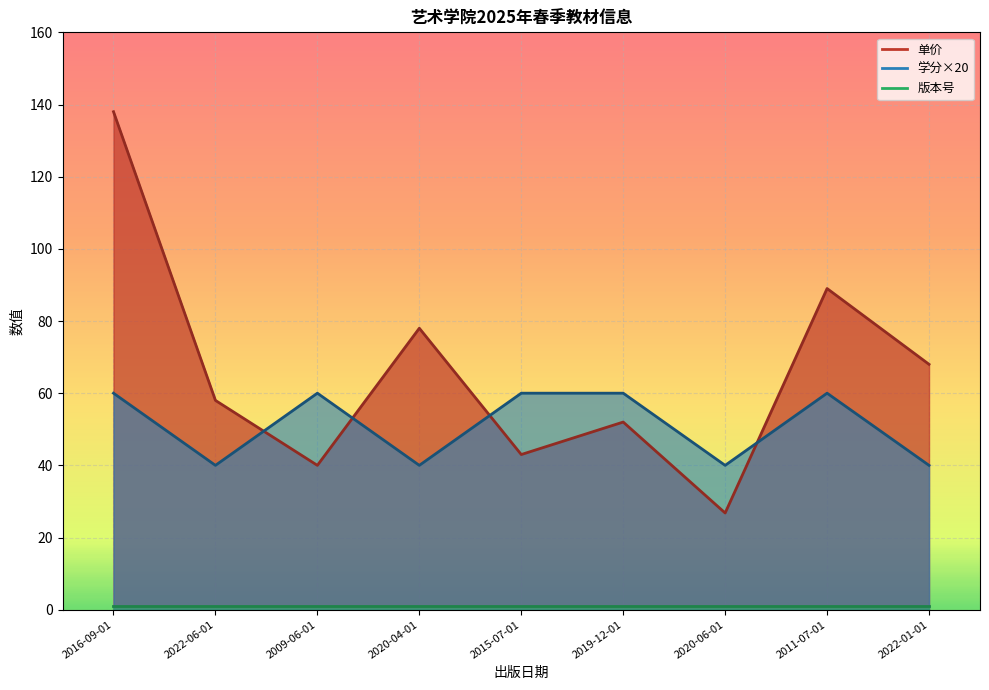

What is the greatest value displayed?

138.0